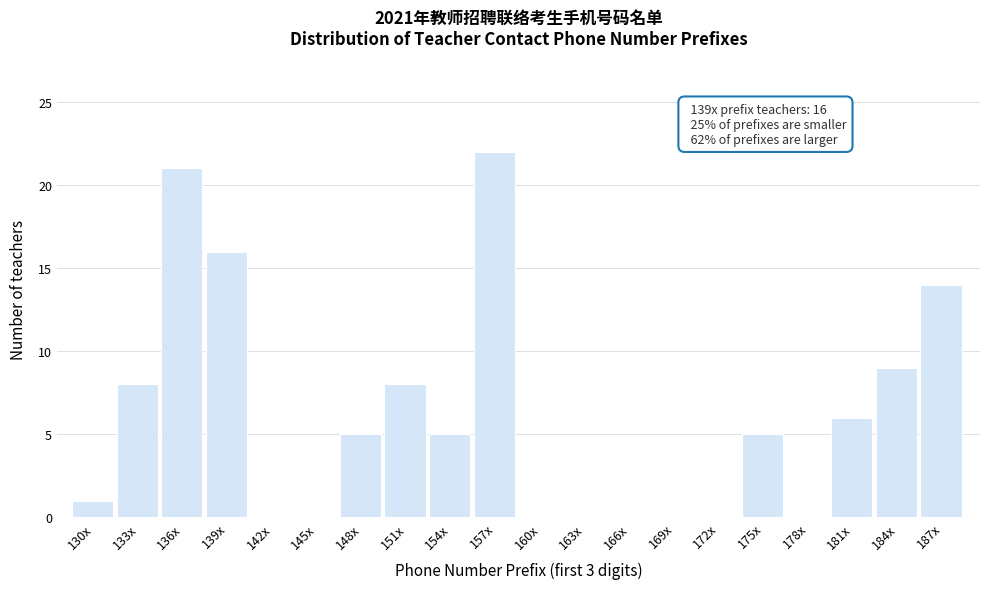

Reading left to right, transcribe all the data shown in this chart.

130x=1	133x=8	136x=21	139x=16	142x=0	145x=0	148x=5	151x=8	154x=5	157x=22	160x=0	163x=0	166x=0	169x=0	172x=0	175x=5	178x=0	181x=6	184x=9	187x=14